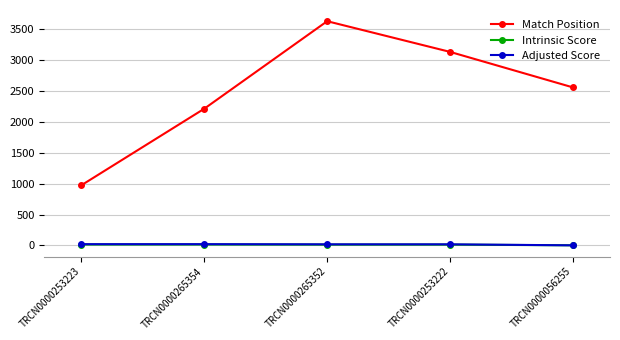

True or false: Intrinsic Score and Match Position intersect in this chart.

False